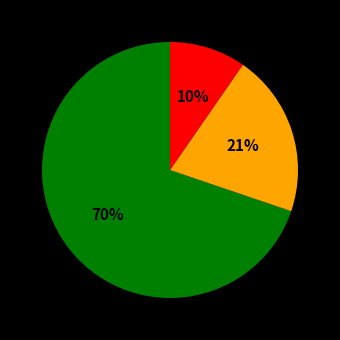

Is there a majority slice in this chart?

Yes